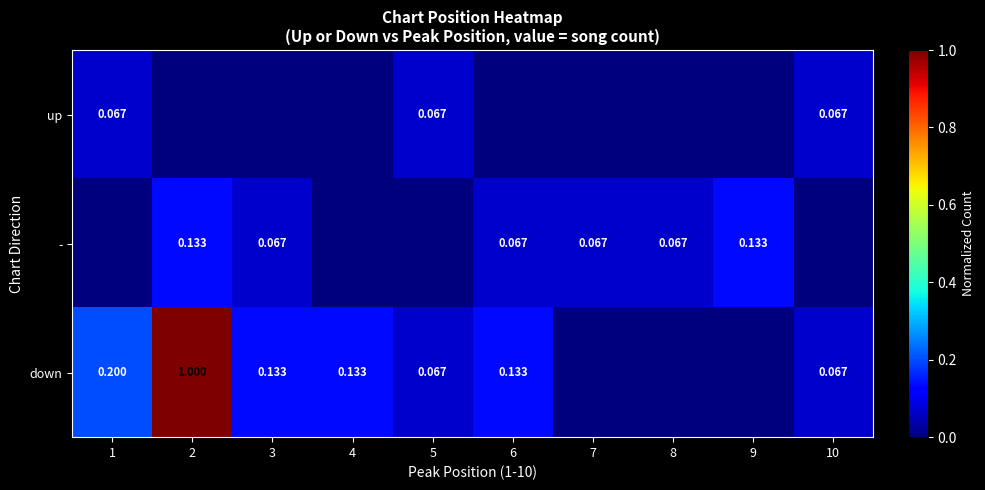

Is the value of up at 5 greater than the value of - at 9?

No